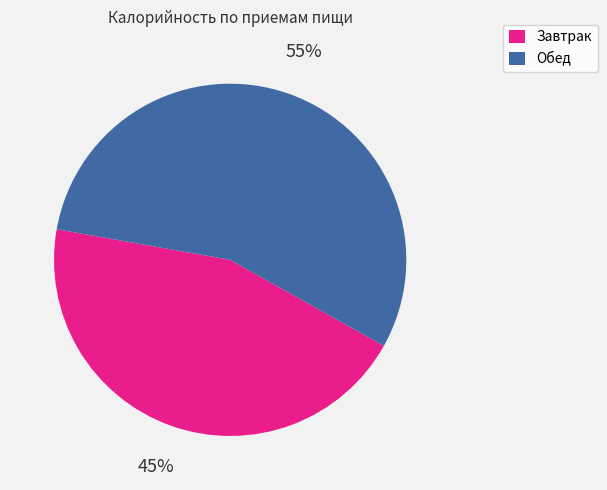

To the nearest percent, what portion does Завтрак represent?

45%